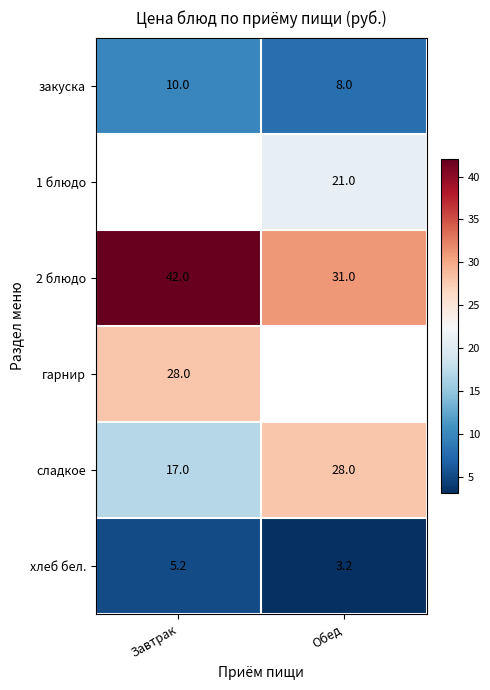

The value of 1 блюдо at Обед is 21.0. True or false?

True